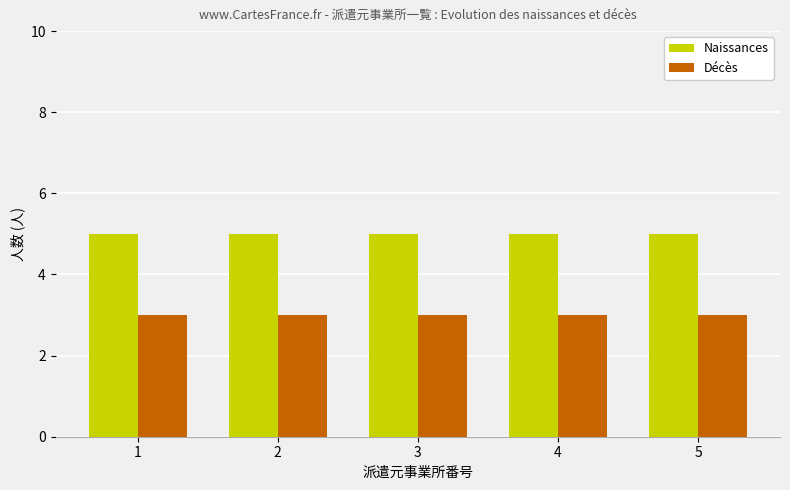

Reading left to right, extract all data points from this chart.

Naissances: 5	5	5	5	5
Décès: 3	3	3	3	3